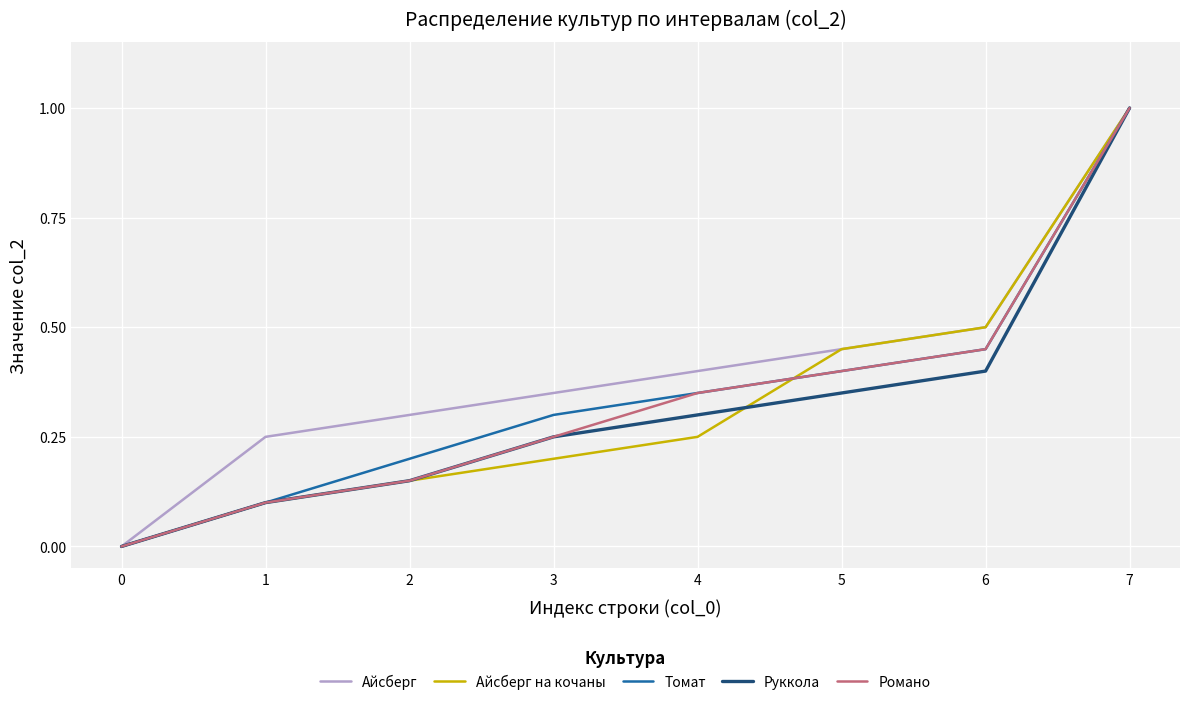

List the labels in order of Романо value, largest first.

7, 6, 5, 4, 3, 2, 1, 0